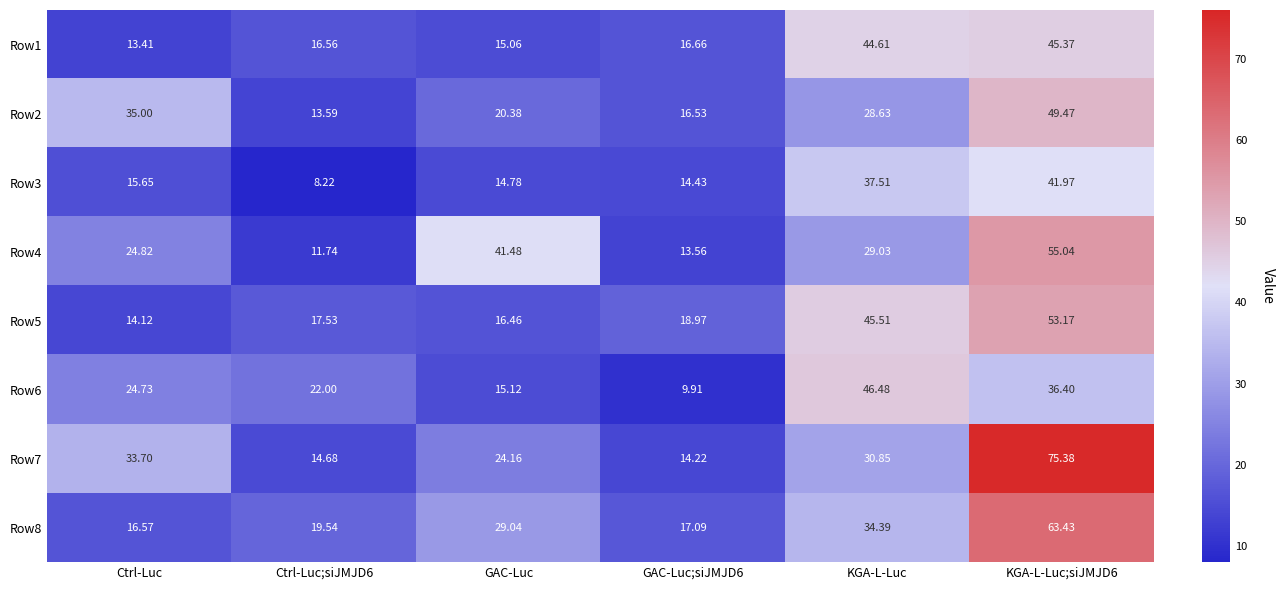

Is the value of Row4 at Ctrl-Luc;siJMJD6 greater than the value of Row7 at GAC-Luc;siJMJD6?

No